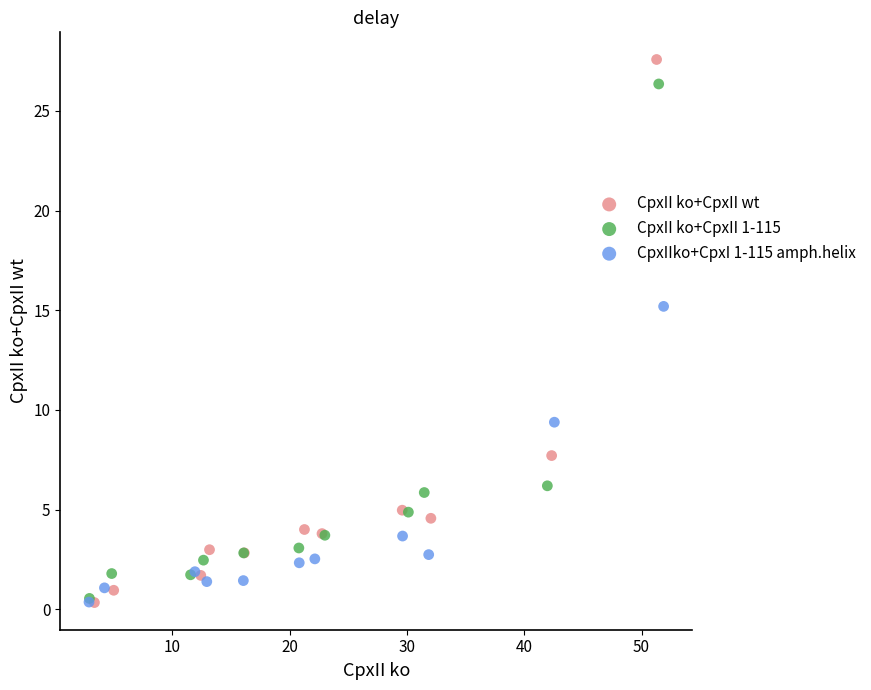

Which series has the largest Y range (max minus min)?

CpxII ko+CpxII wt